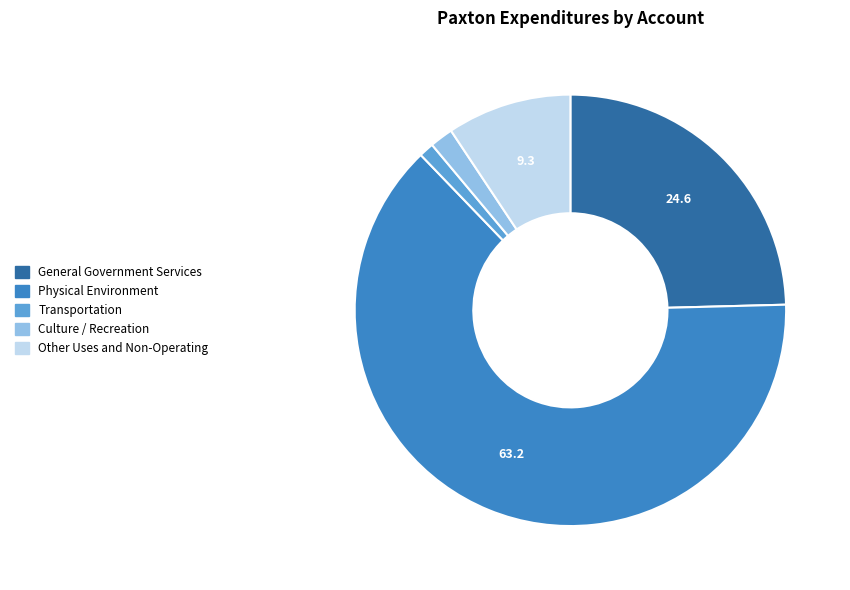

What is the ratio of the value at General Government Services to the value at Culture / Recreation?

14.1